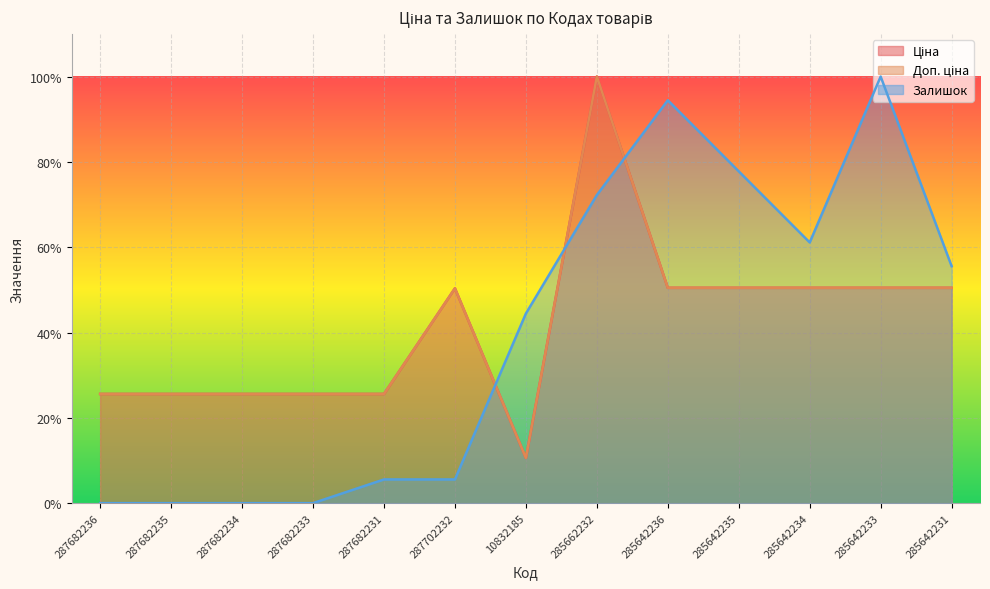

At which category does the chart reach its minimum across all series?

287682236